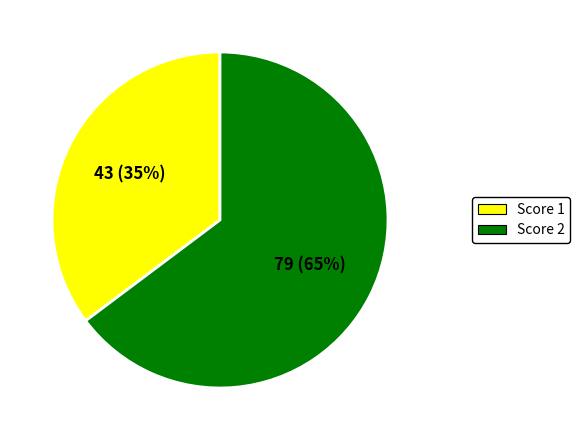

To the nearest percent, what is the difference between the largest and smallest slice percentages?

30%